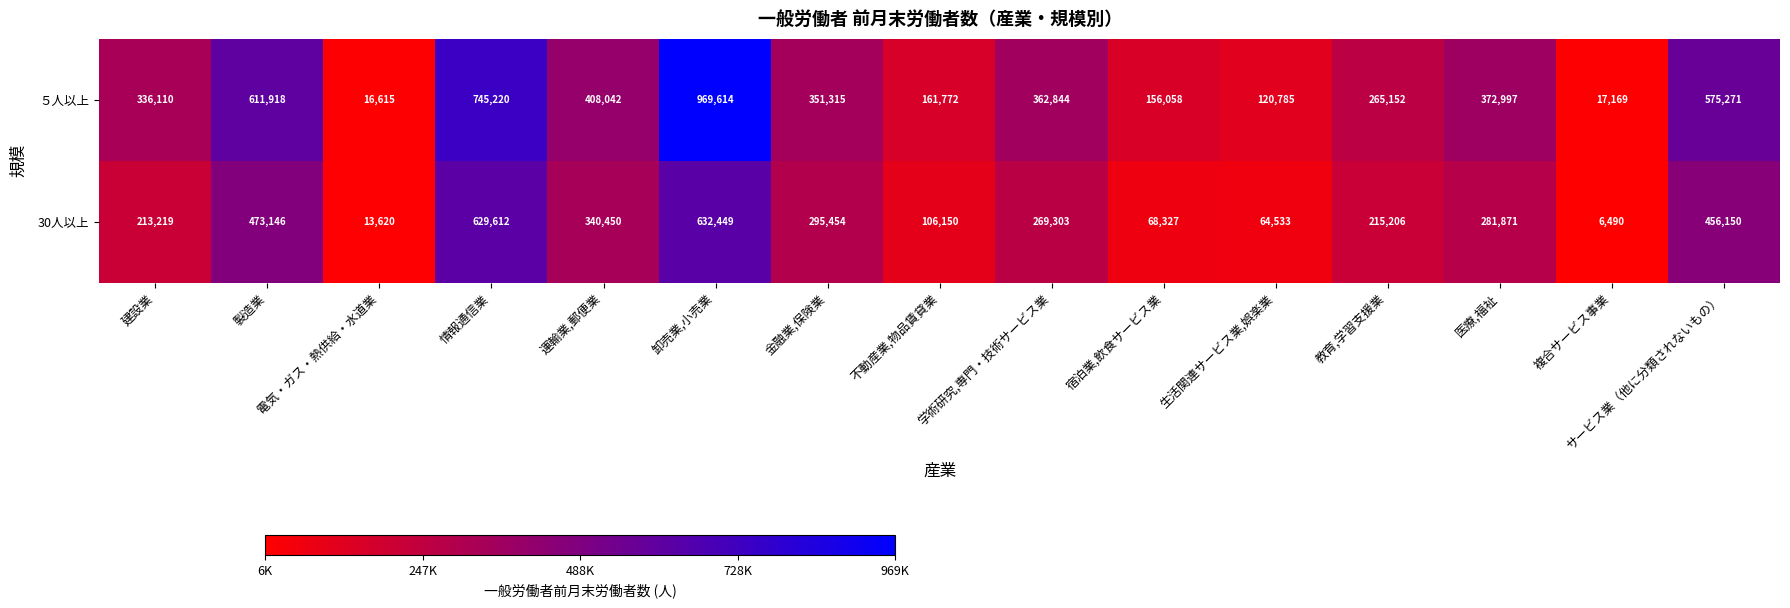

Which series has the largest total across all categories?

５人以上